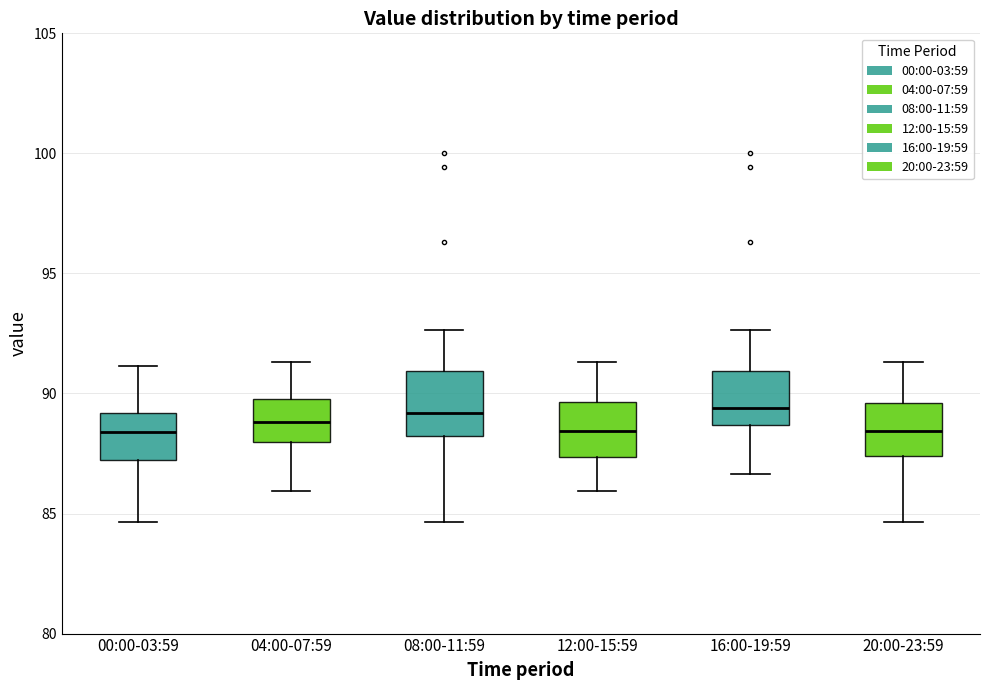

Where does the median line of the box for 12:00-15:59 sit on the y-axis? The values are not printed on the chart, so give them approximately, as read against the axis.

88.5